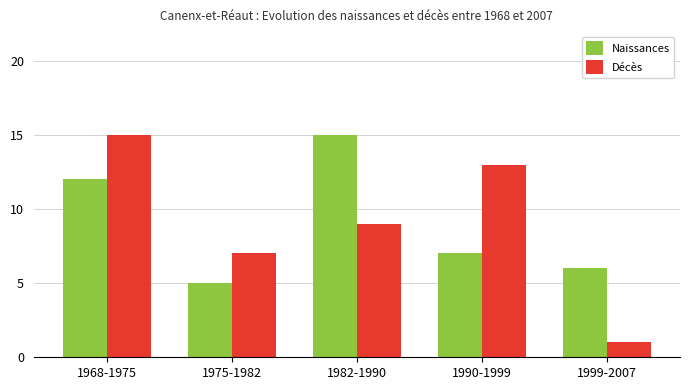

What is the label of the 1st bar from the right?

1999-2007